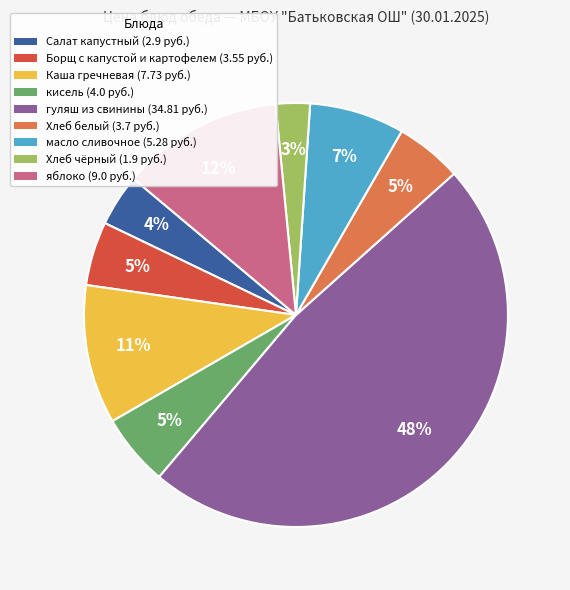

True or false: Хлеб чёрный accounts for 3% of the total.

True